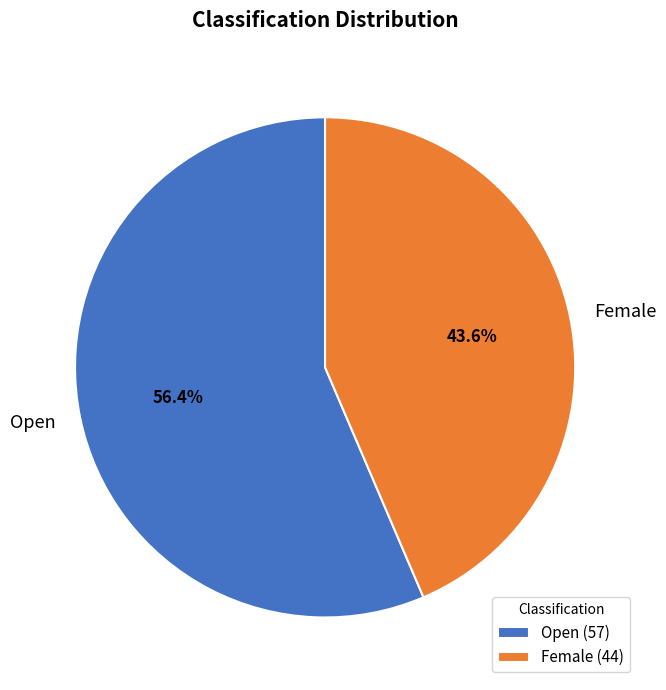

To the nearest percent, what is the combined percentage of Female and Open?

100%